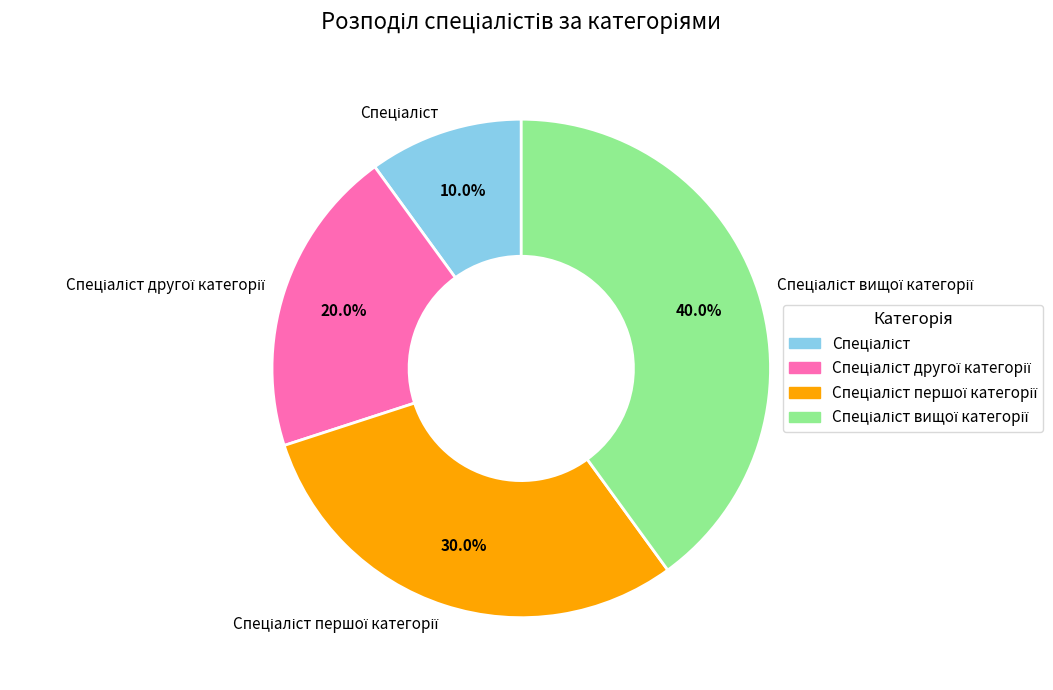

Is there any slice that represents more than half of the pie?

No